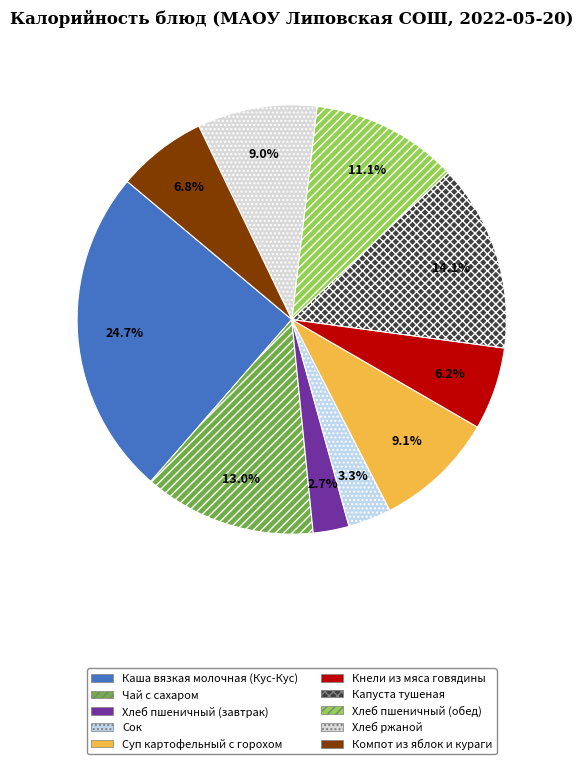

Is it true that Сок is 18% of the pie?

False